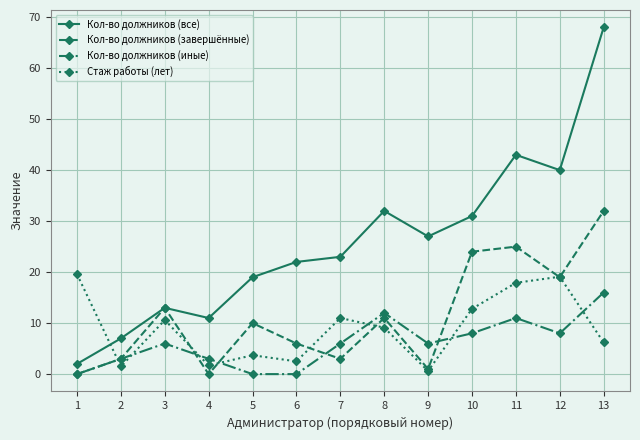

What are all the series names shown in the legend?

Кол-во должников (все), Кол-во должников (завершённые), Кол-во должников (иные), Стаж работы (лет)